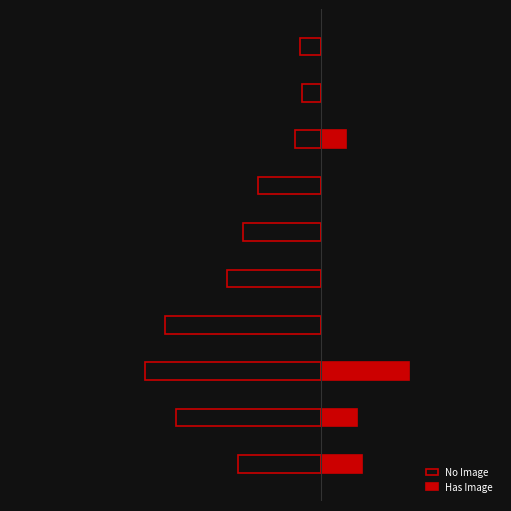

Are the bars grouped side by side (vs. stacked)?

Yes